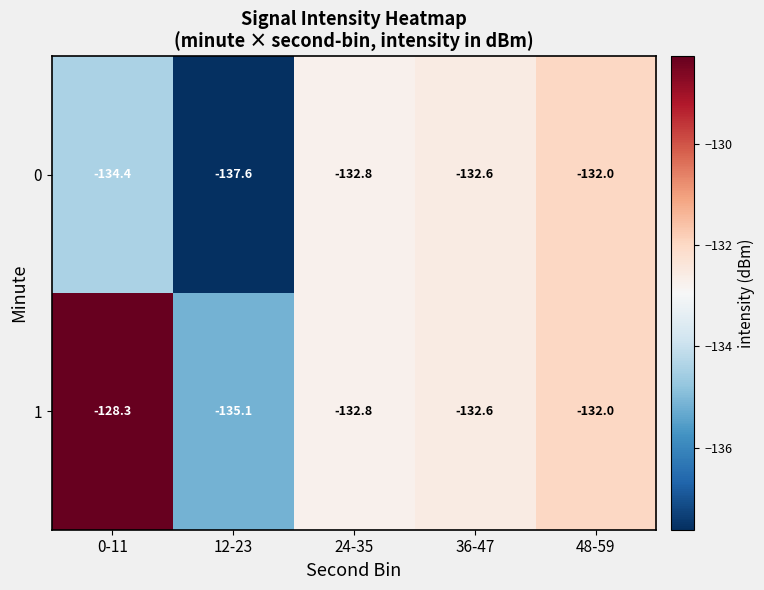

List the series in order of their peak value, lowest first.

0, 1